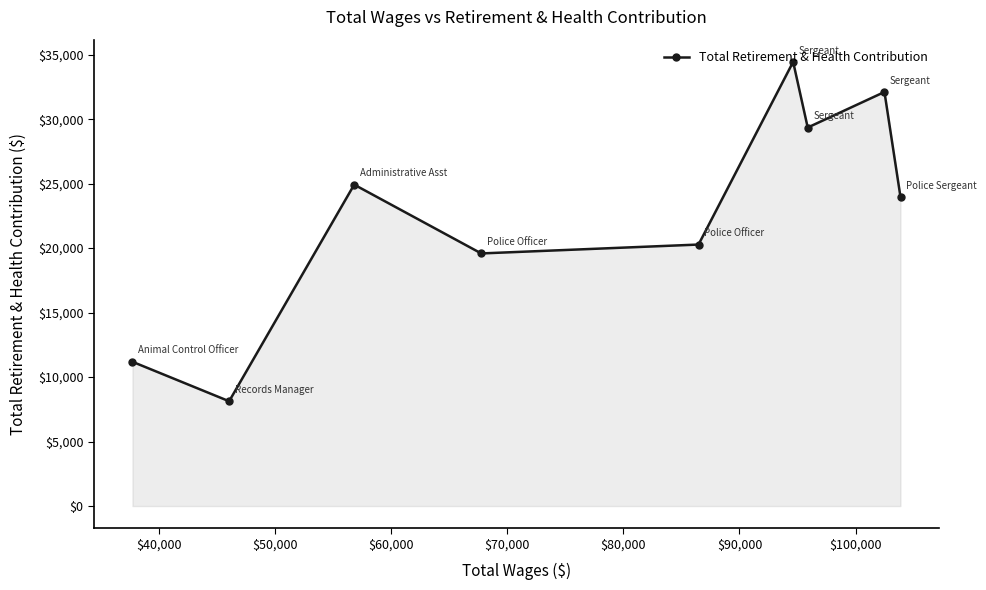

What is the maximum value shown in the chart?

34442